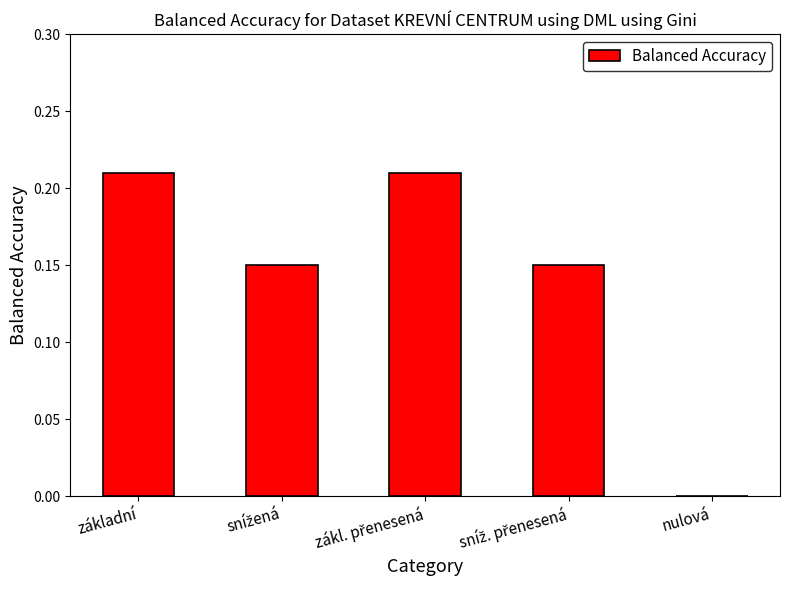

What is the sum of all values?

0.7